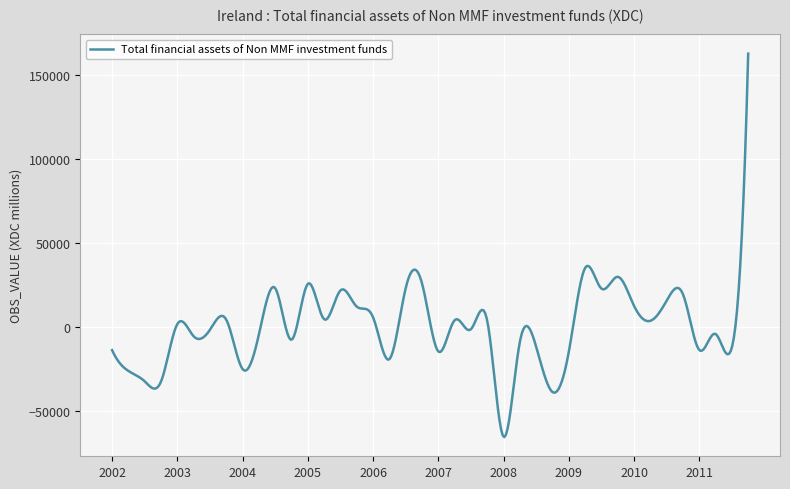

What is the minimum value shown in the chart?

-65767.9